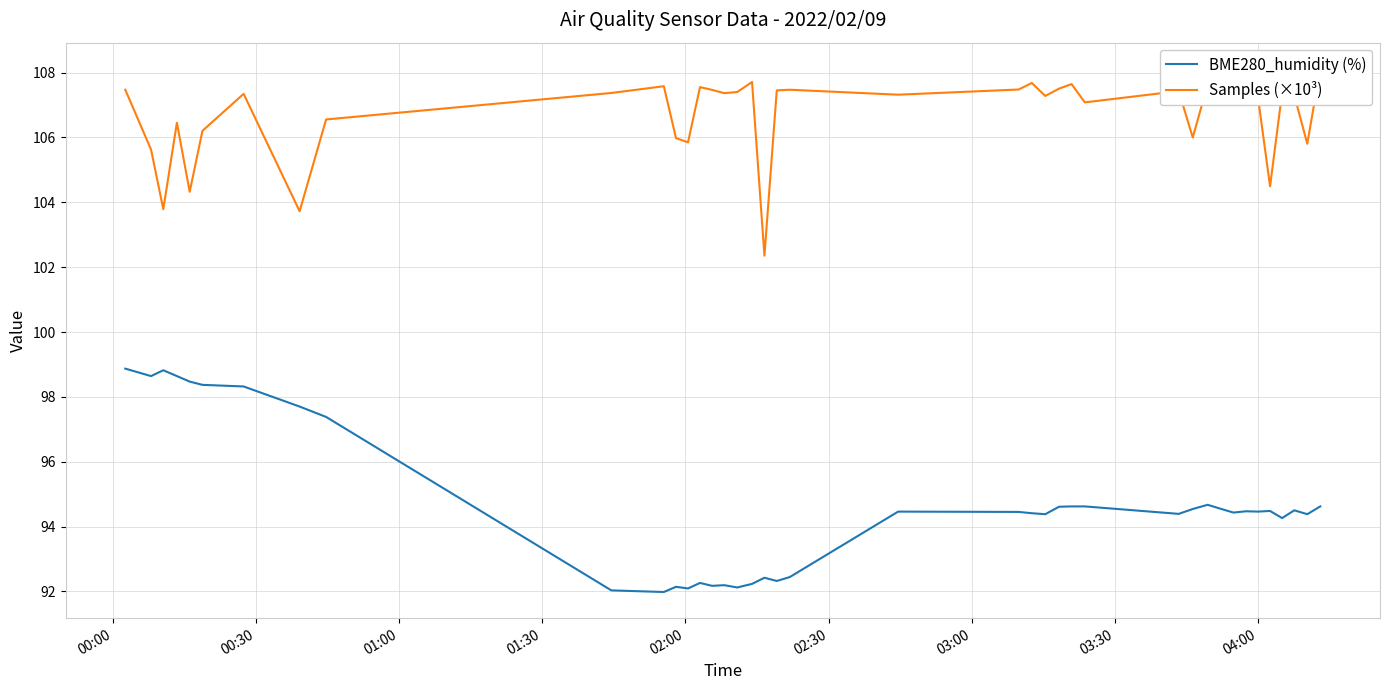

Reading right to left, extract all data points from this chart.

BME280_humidity (%): 94.6	94.4	94.5	94.3	94.5	94.5	94.5	94.4	94.5	94.7	94.5	94.4	94.6	94.6	94.6	94.4	94.4	94.5	94.5	92.4	92.3	92.4	92.2	92.1	92.2	92.2	92.3	92.1	92.1	92.0	92.0	97.4	97.7	98.3	98.4	98.5	98.6	98.8	98.6	98.9
Samples (×10³): 108.1	105.8	107.3	107.4	104.5	107.2	107.6	107.5	107.3	107.6	106.0	107.4	107.1	107.6	107.5	107.3	107.7	107.5	107.3	107.5	107.5	102.4	107.7	107.4	107.4	107.5	107.6	105.9	106.0	107.6	107.4	106.6	103.7	107.3	106.2	104.3	106.5	103.8	105.6	107.5